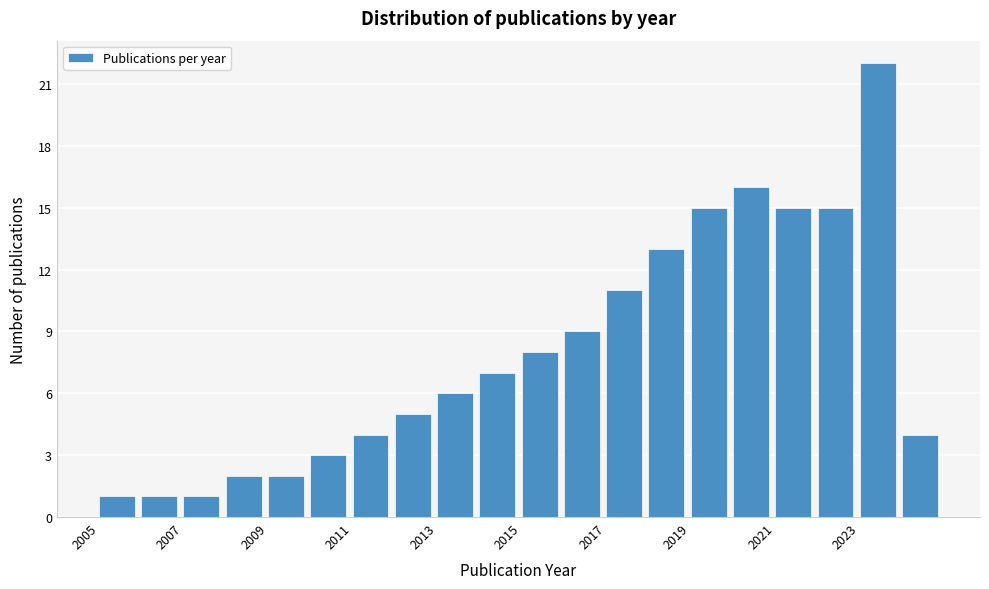

Over which range of the x-axis is the bar tallest?

2023 to 2024